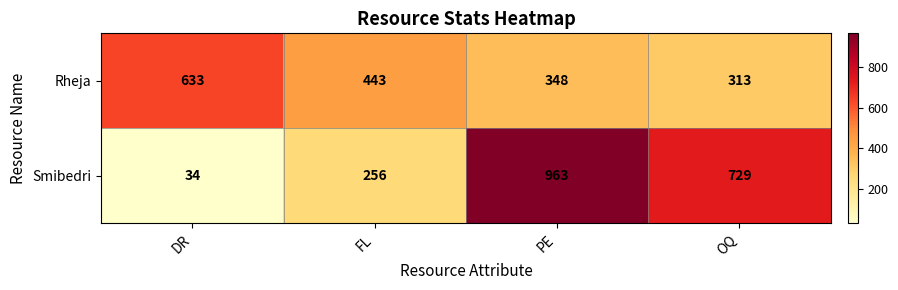

Is it true that Rheja equals 143 at FL?

False